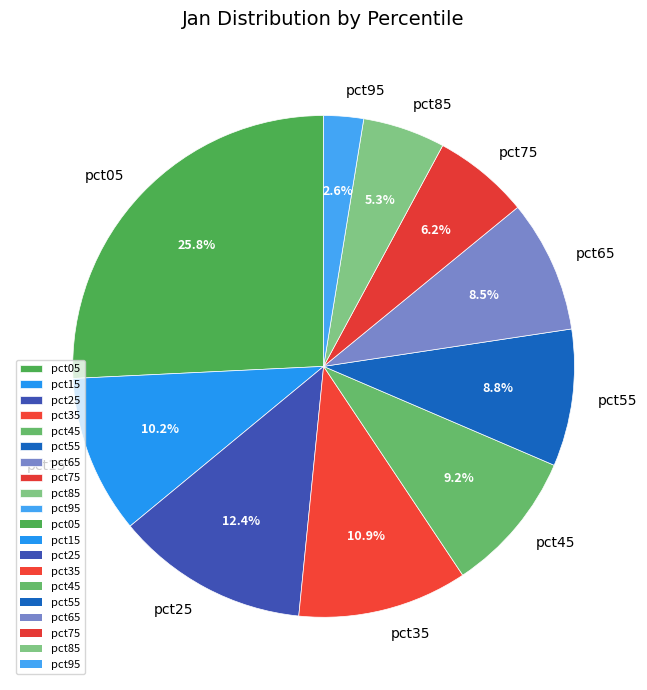

Is pct05 the majority of the pie?

No